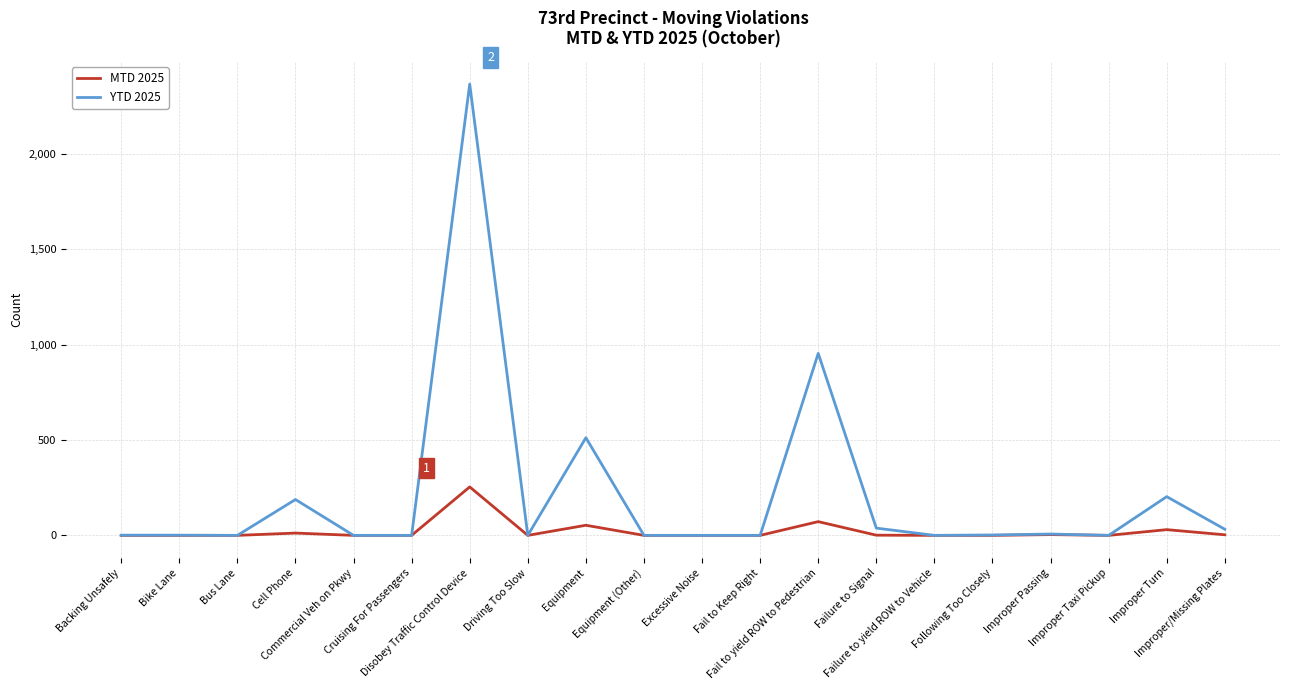

Rank the series by their average value, from highest to lowest.

YTD 2025, MTD 2025